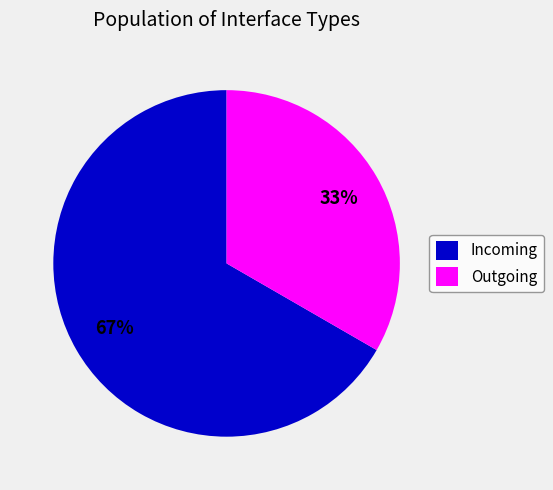

To the nearest percent, what portion does Incoming represent?

67%